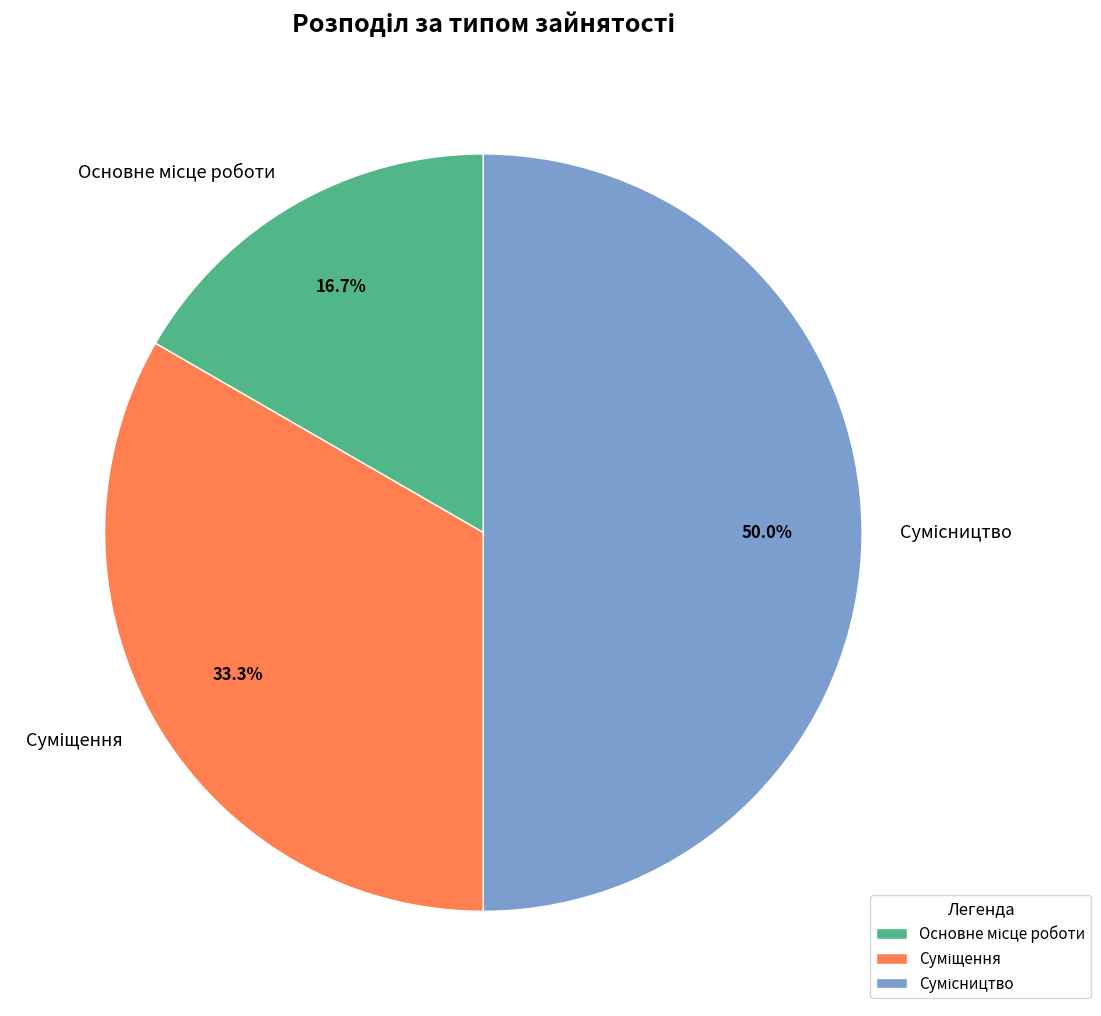

What is the ratio of the value at Основне місце роботи to the value at Сумісництво?

0.3